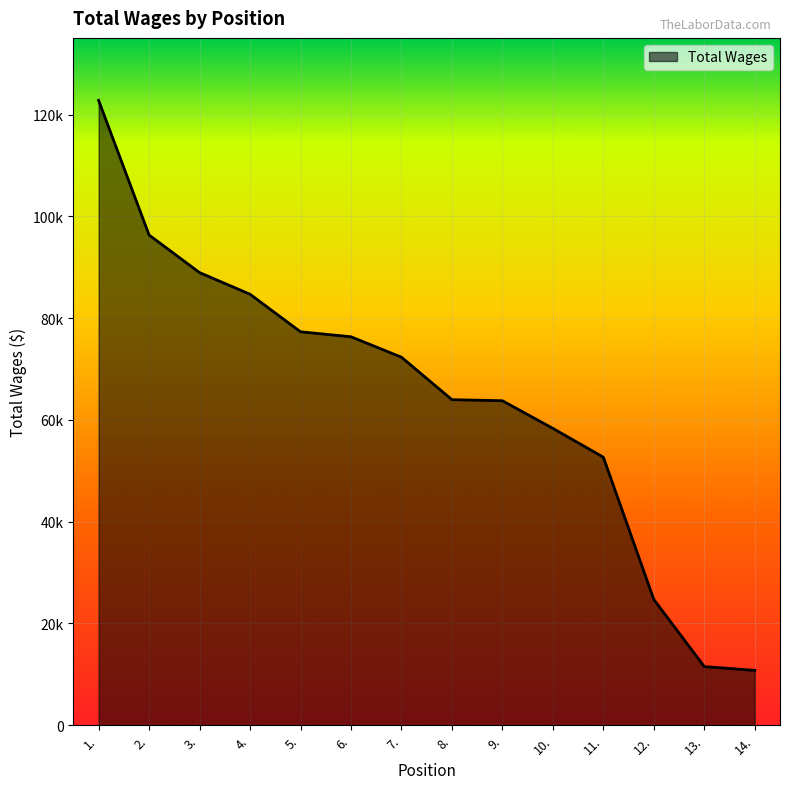

List the labels in order of value, smallest first.

14., 13., 12., 11., 10., 9., 8., 7., 6., 5., 4., 3., 2., 1.